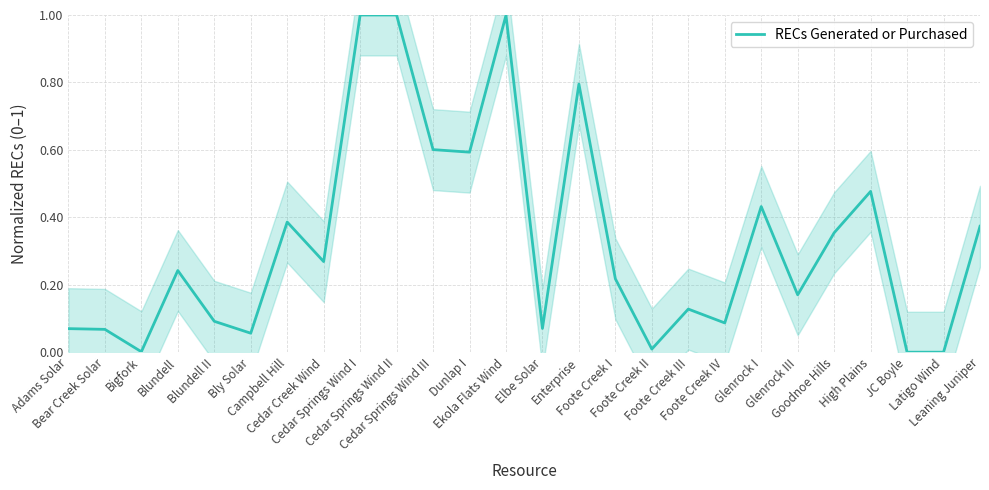

Rank the categories by value from highest to lowest.

Cedar Springs Wind I, Cedar Springs Wind II, Ekola Flats Wind, Enterprise, Cedar Springs Wind III, Dunlap I, High Plains, Glenrock I, Campbell Hill, Leaning Juniper, Goodnoe Hills, Cedar Creek Wind, Blundell, Foote Creek I, Glenrock III, Foote Creek III, Blundell II, Foote Creek IV, Elbe Solar, Adams Solar, Bear Creek Solar, Bly Solar, Foote Creek II, Bigfork, JC Boyle, Latigo Wind